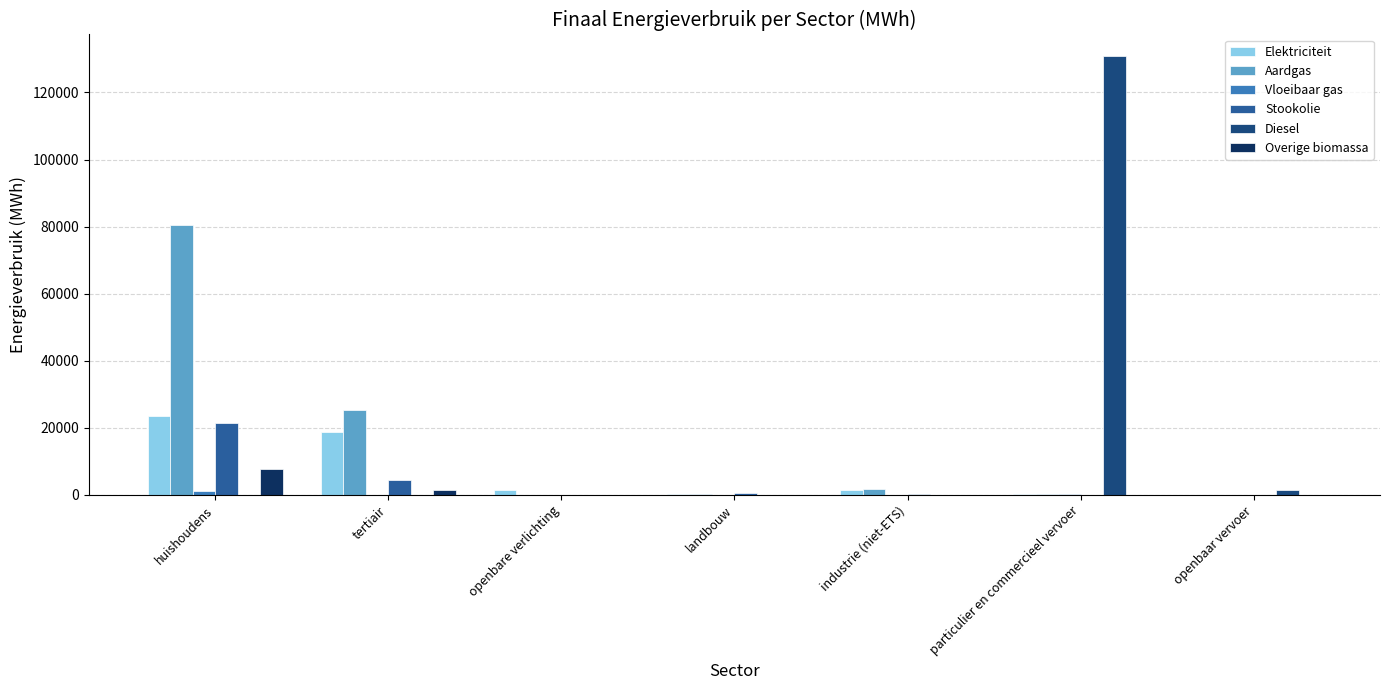

At which label does Overige biomassa reach its peak?

huishoudens